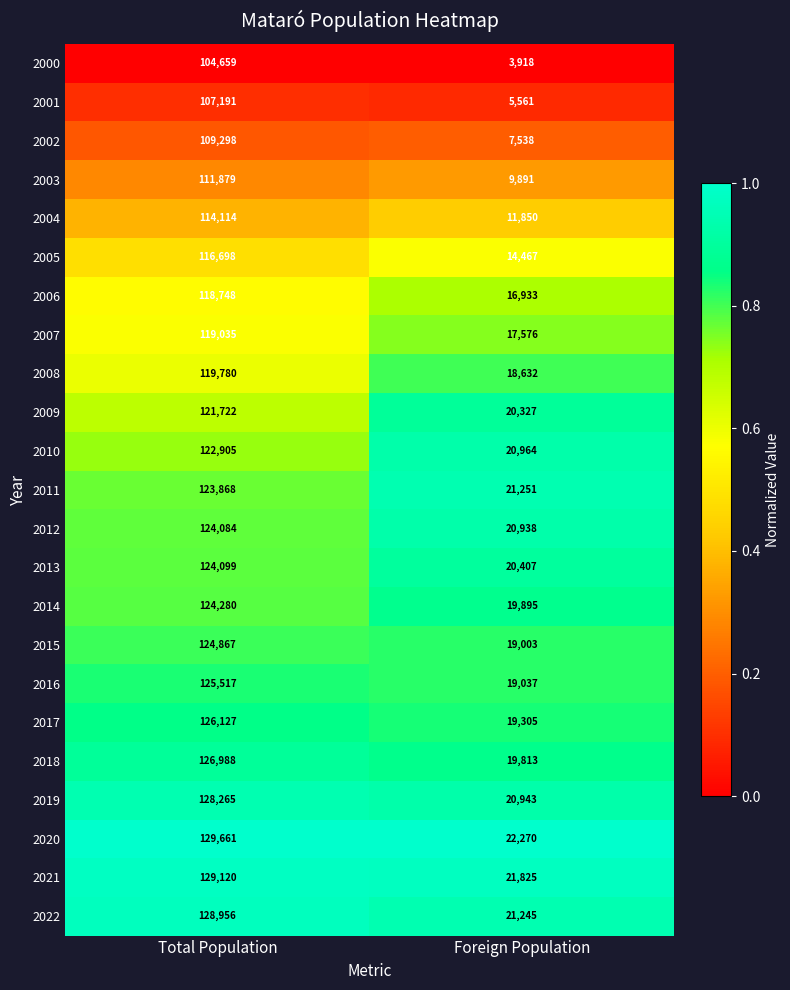

Rank the series by their maximum value, from lowest to highest.

2000, 2001, 2002, 2003, 2004, 2005, 2006, 2007, 2008, 2009, 2010, 2011, 2012, 2013, 2014, 2015, 2016, 2017, 2018, 2019, 2022, 2021, 2020